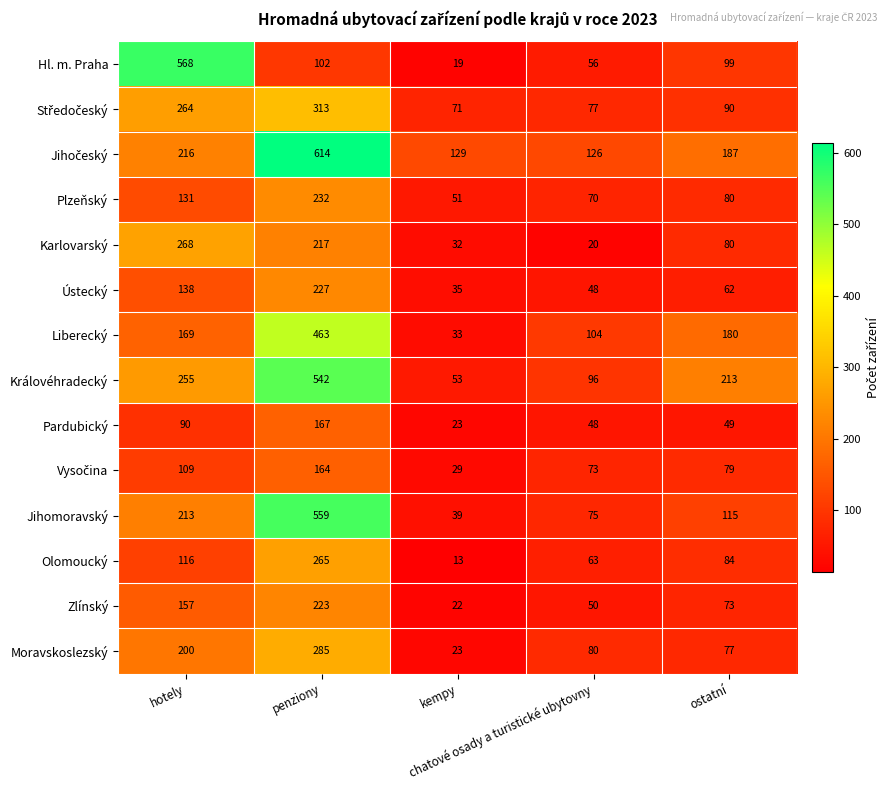

Which series has the largest range (max minus min)?

Hl. m. Praha